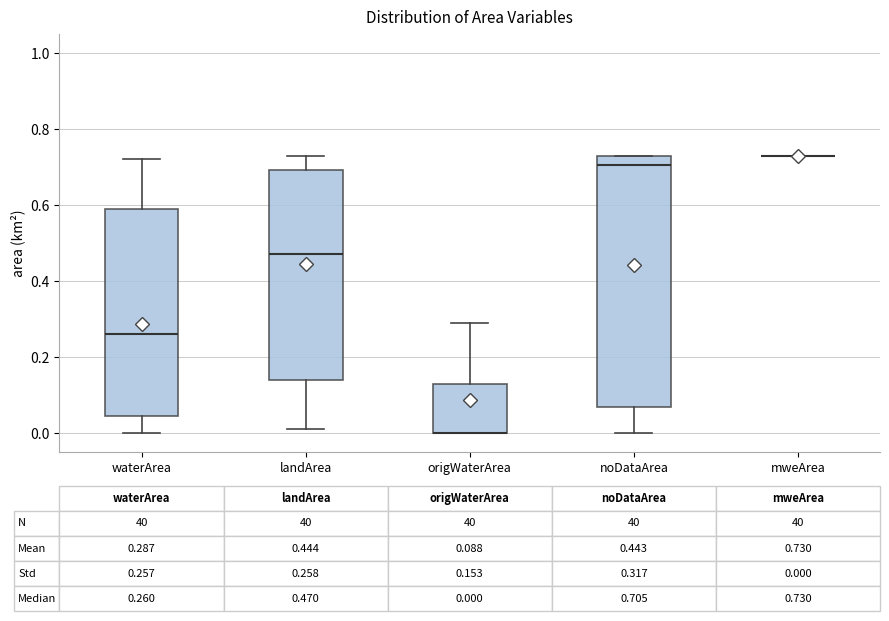

Comparing the boxes themselves (not the whiskers), which one is the tallest?

noDataArea